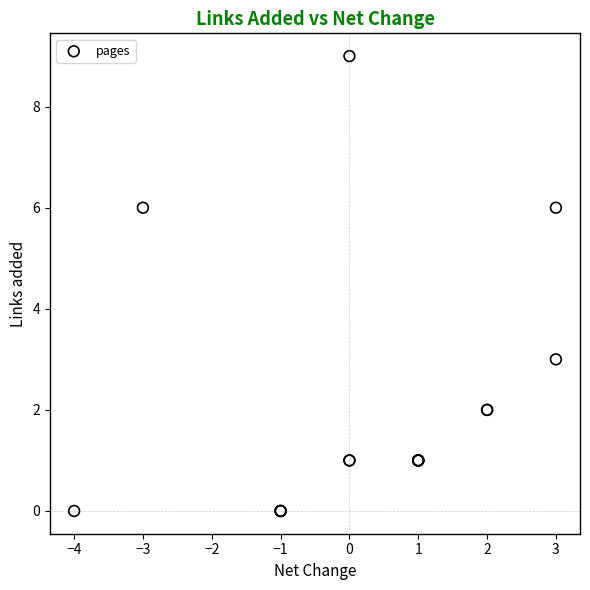

What Y value in the scatter plot is closest to 4?

3